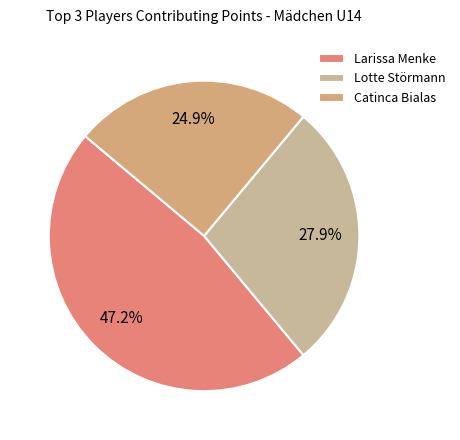

Count the number of slices in the pie.

3